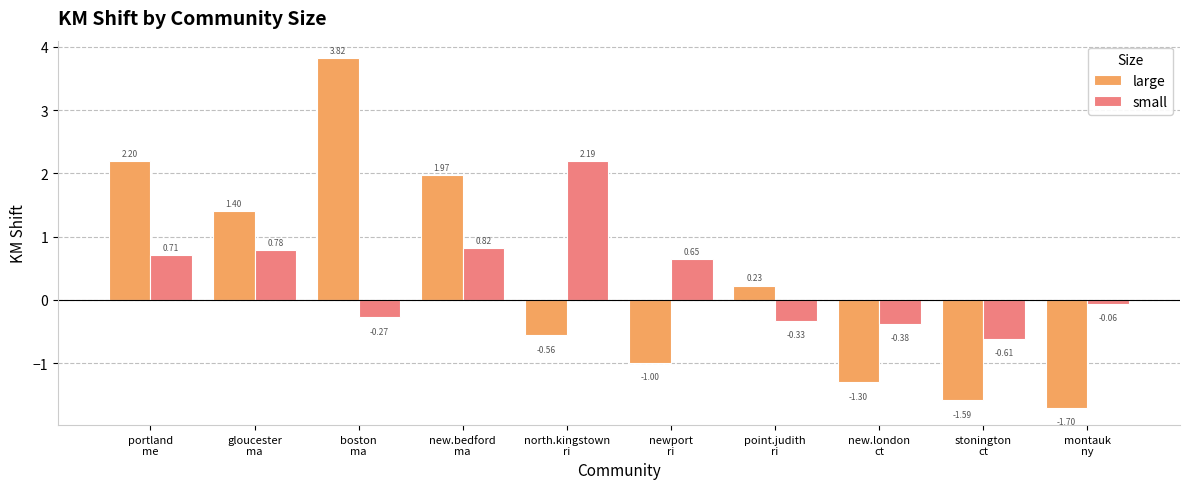

Which series has the widest spread of values?

large